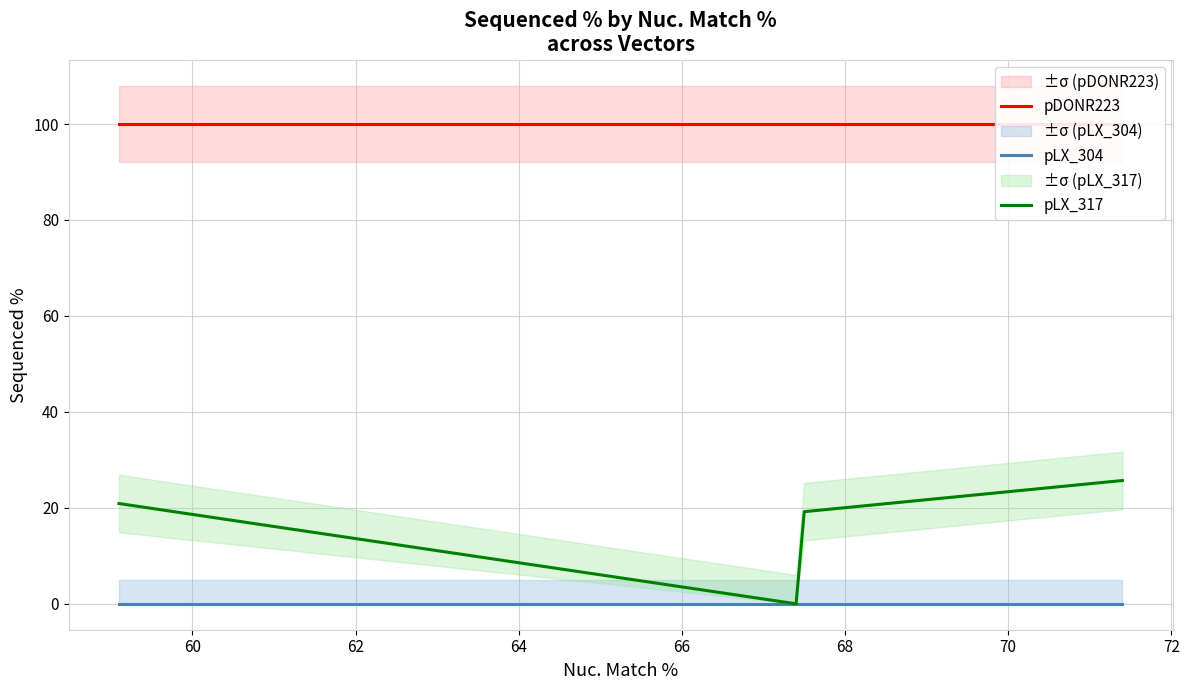

What is the average value of the pLX_317 series?

16.4